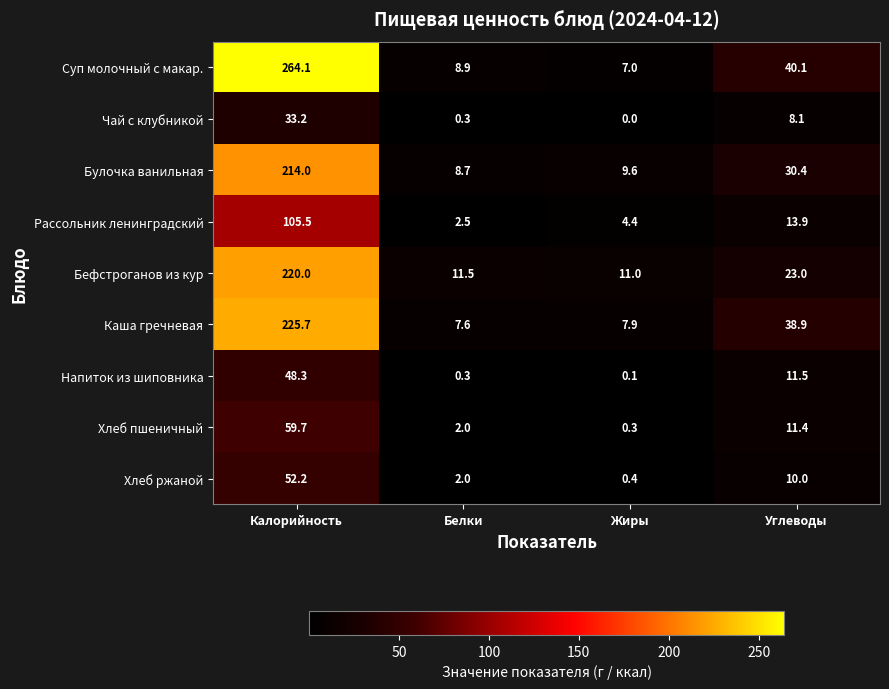

At which label is Чай с клубникой closest to 16?

Углеводы